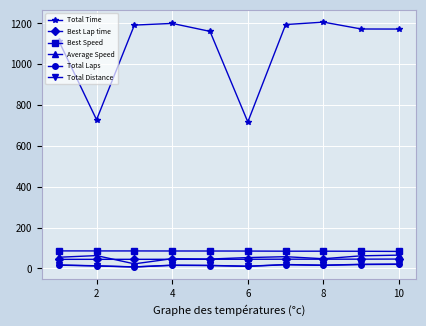

What is the greatest value displayed?

1206.2